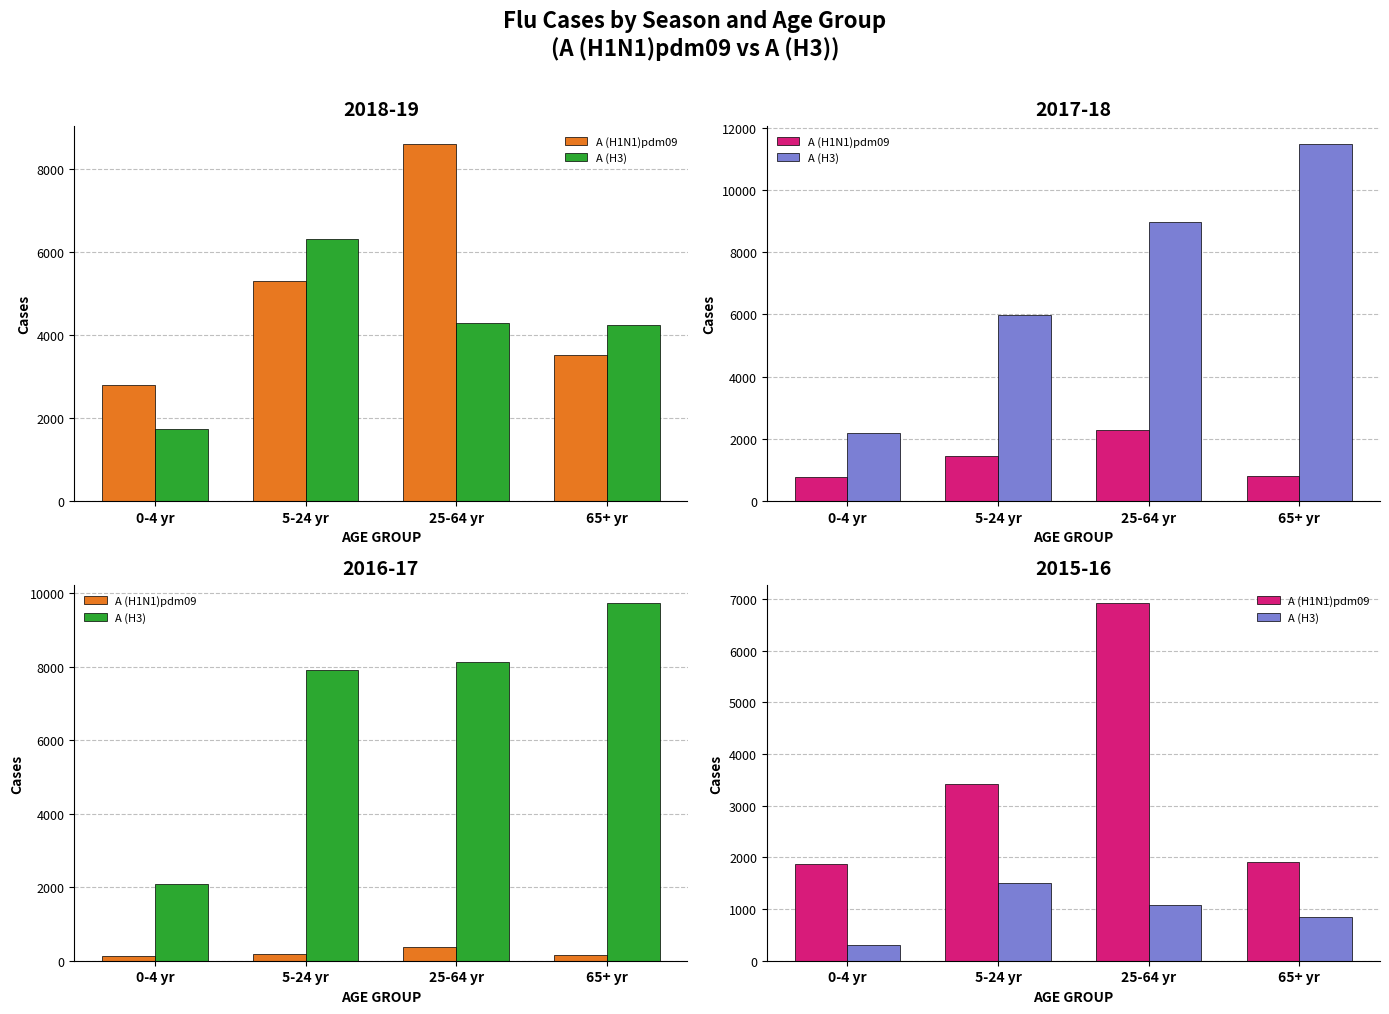

The A (H3) series shows 1558 at 25-64 yr. True or false?

False